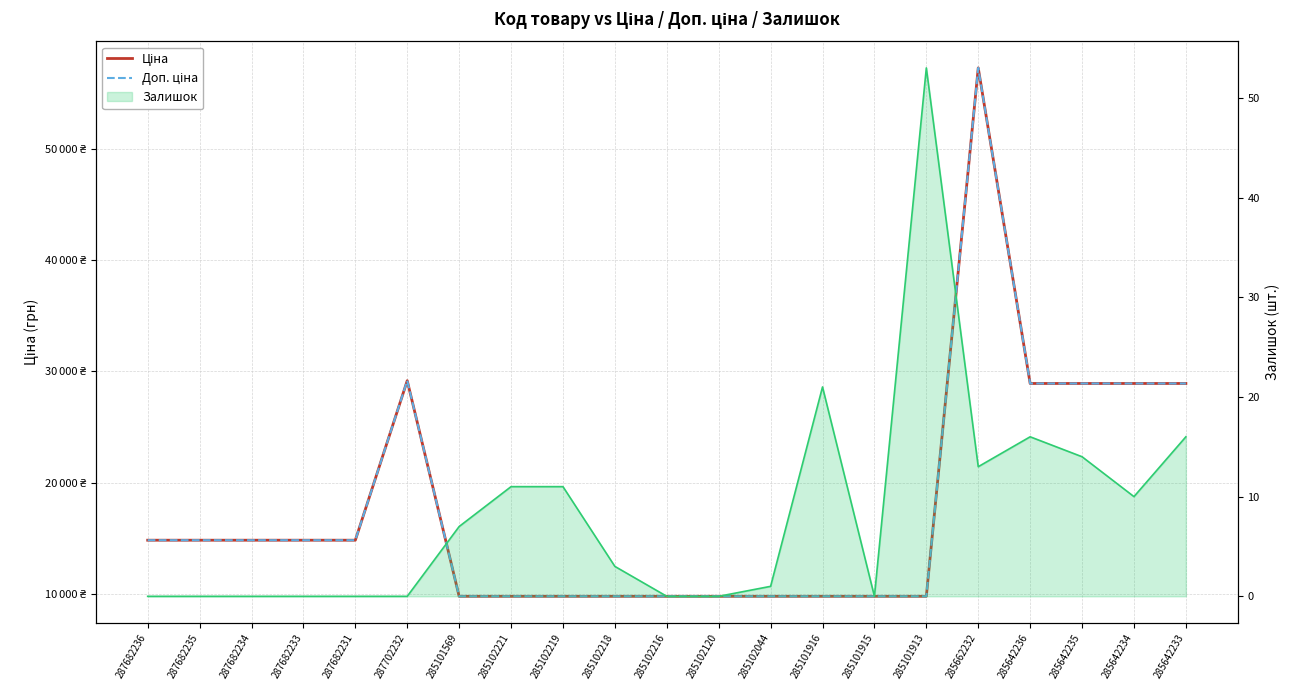

What is the total value across all series at 287702232?

58304.6